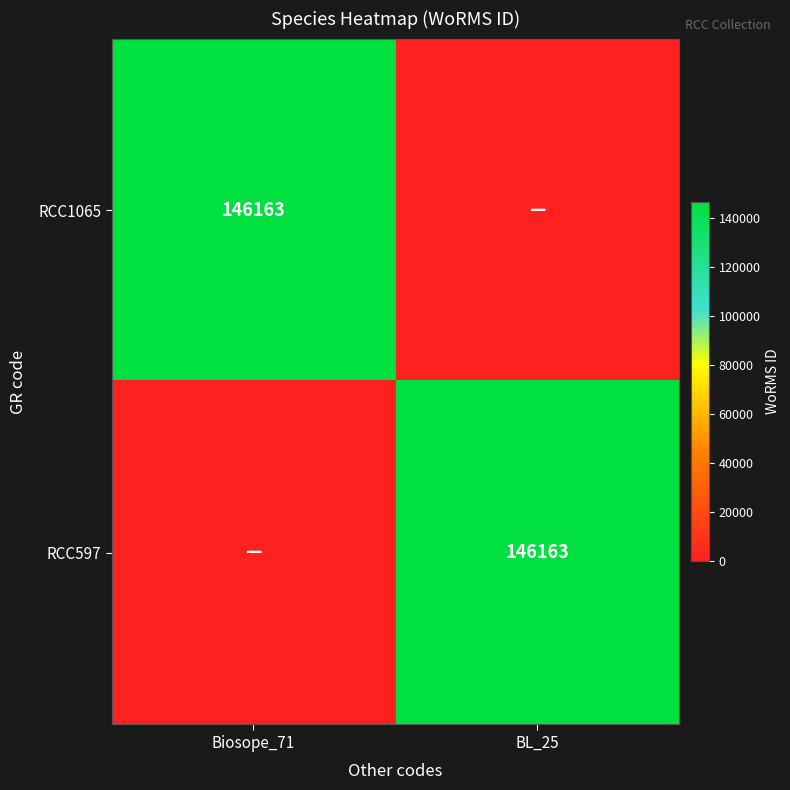

Is it true that RCC1065 equals 146163 at Biosope_71?

True